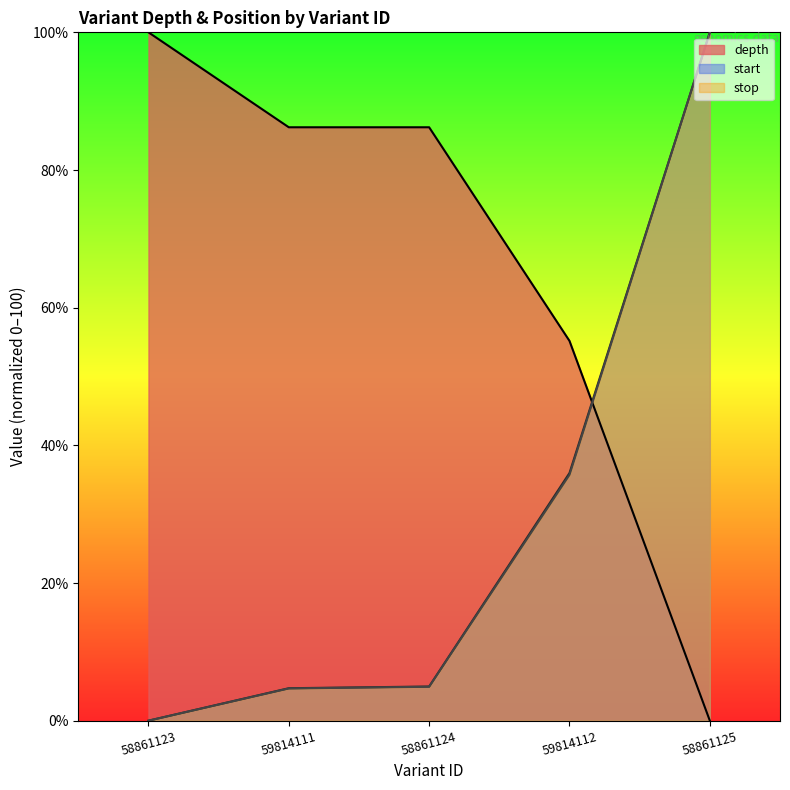

What is the difference between the maximum and minimum values in the start series?

100.0